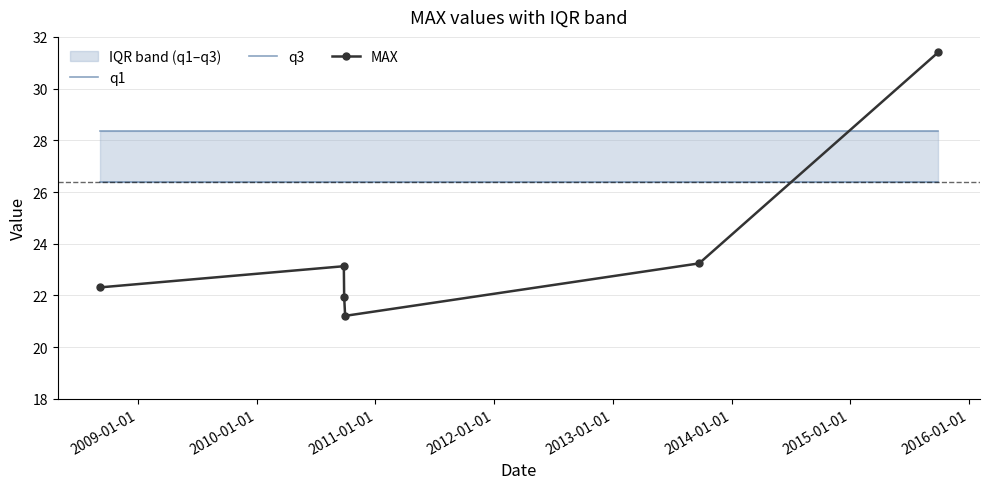

True or false: q3 and q1 cross at least once.

False